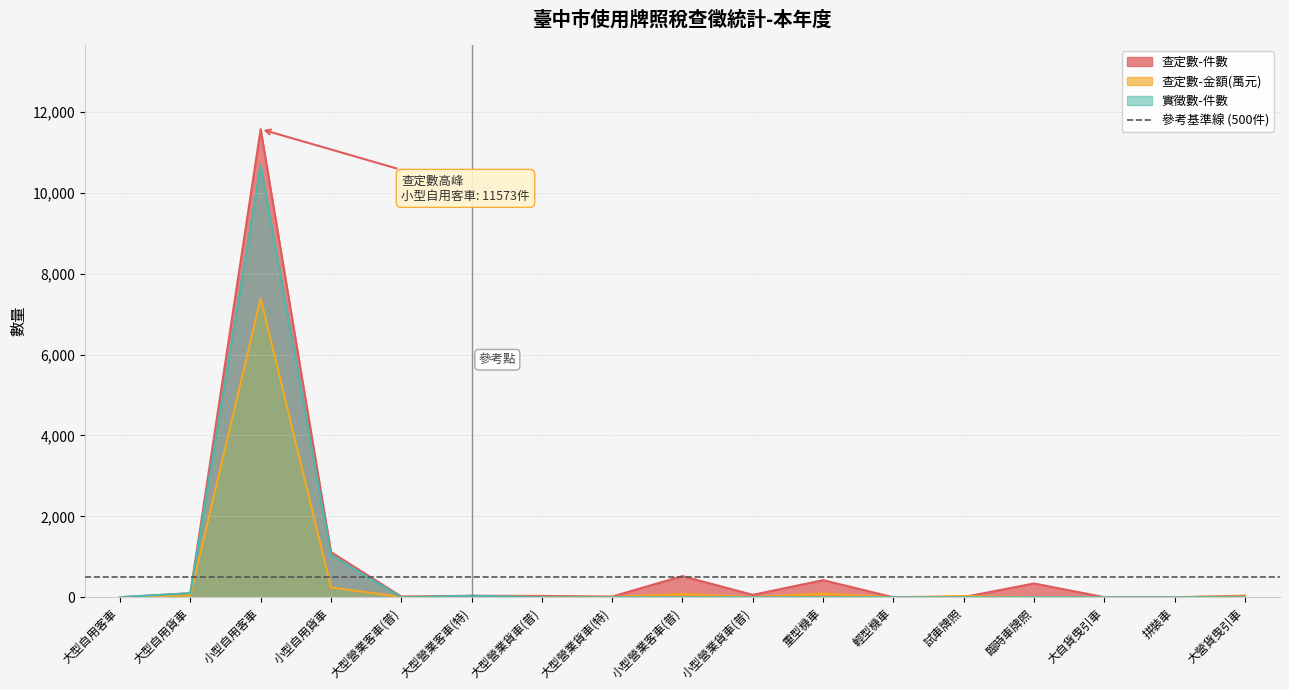

Which series has the largest range (max minus min)?

查定數-件數